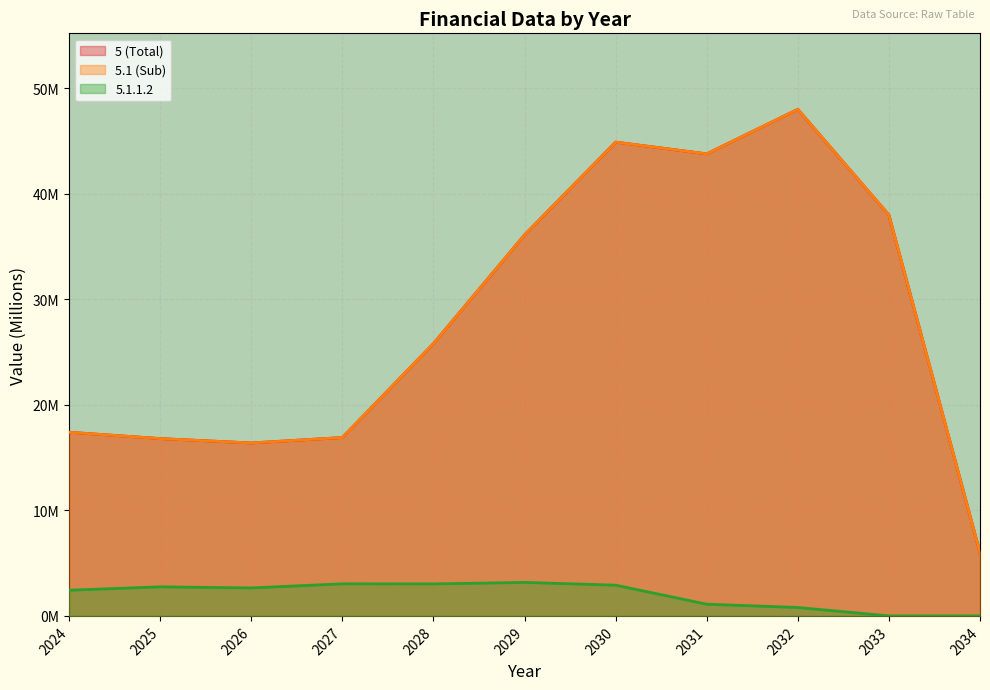

Is it true that 5 (Total) equals 6.0 at 2034?

True